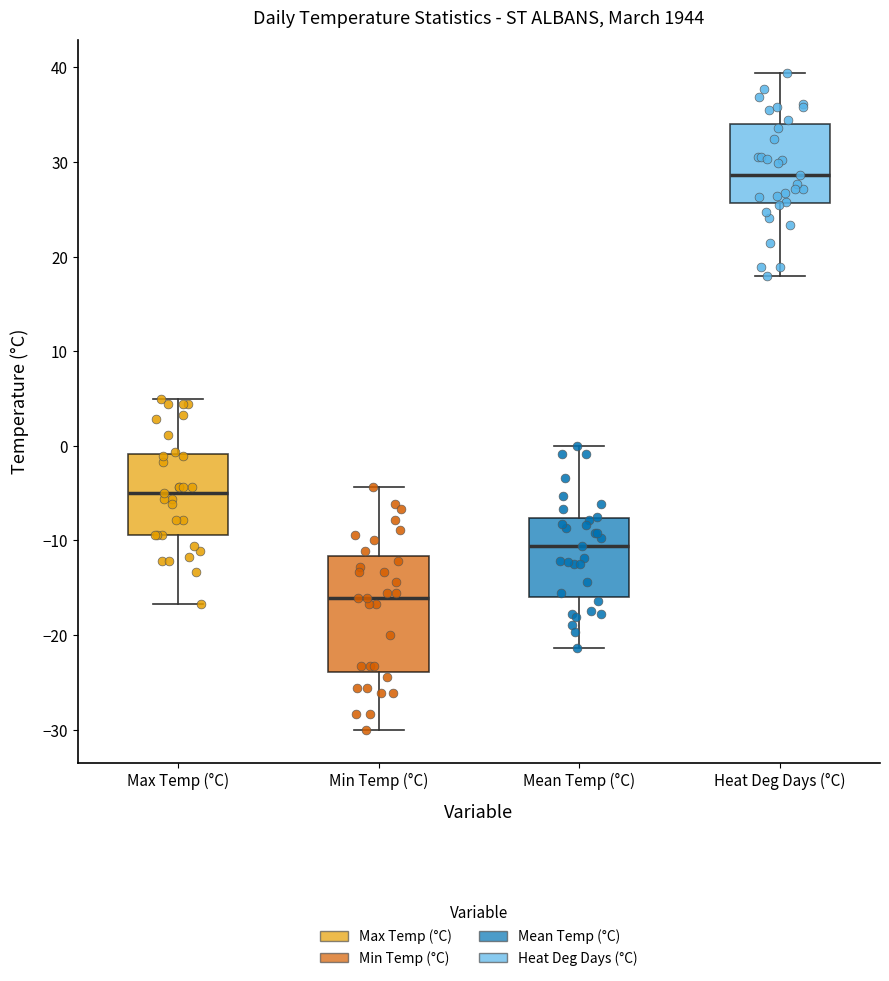

Reading left to right, read every box against the y-axis: the position of its median line, the range the box covers, and the ends of its whiskers. The values are not printed on the chart, so give them approximately, as read against the axis.

Max Temp (°C): median -5, box -9 to -1, whiskers -17 to 5
Min Temp (°C): median -16, box -24 to -12, whiskers -30 to -4
Mean Temp (°C): median -11, box -16 to -8, whiskers -21 to 0
Heat Deg Days (°C): median 29, box 26 to 34, whiskers 18 to 39